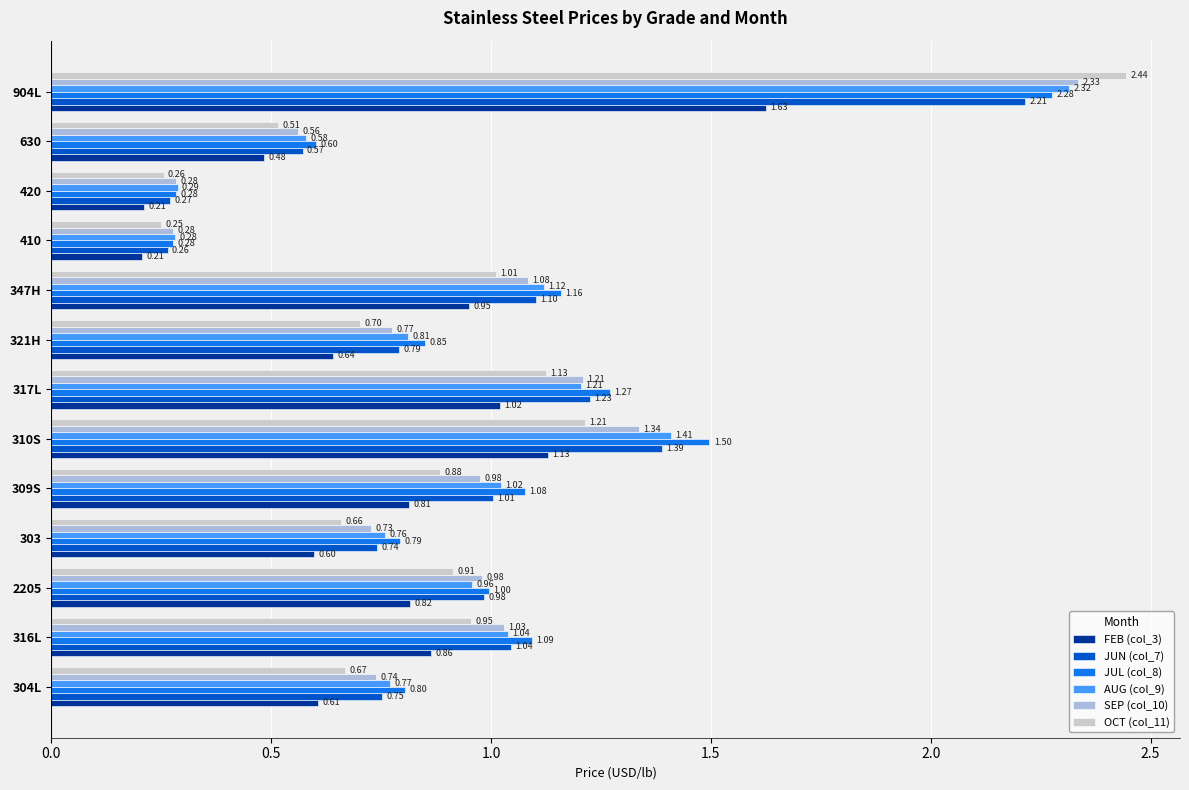

Between 303 and 321H, which series saw the biggest shift?

JUL (col_8)